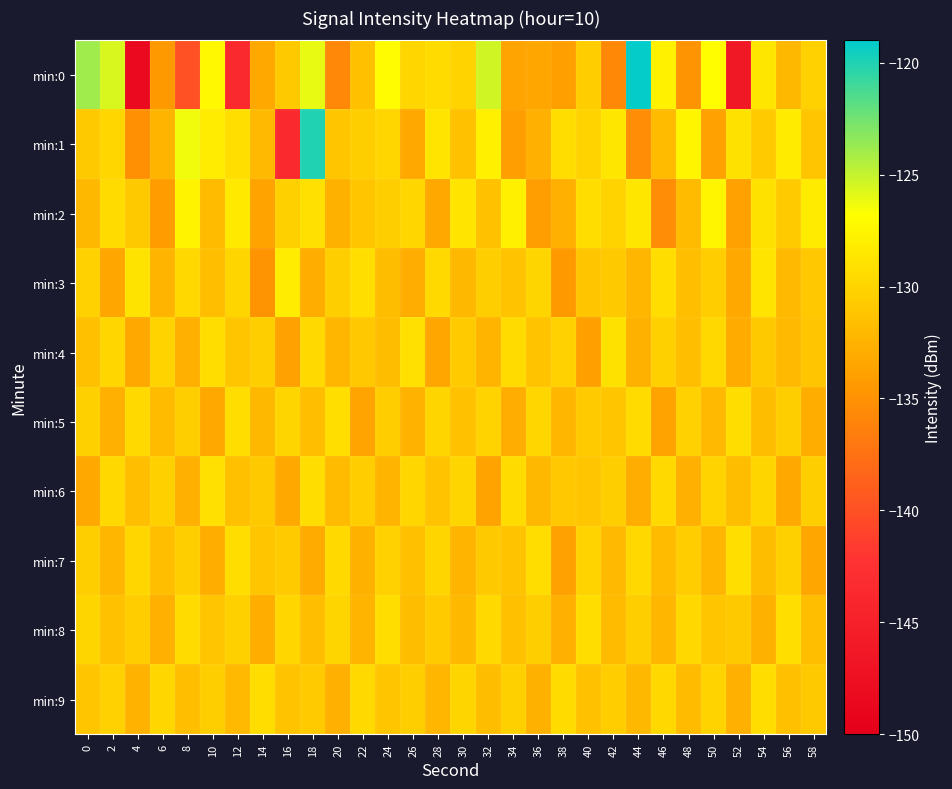

Between 12 and 16, which is larger?

16